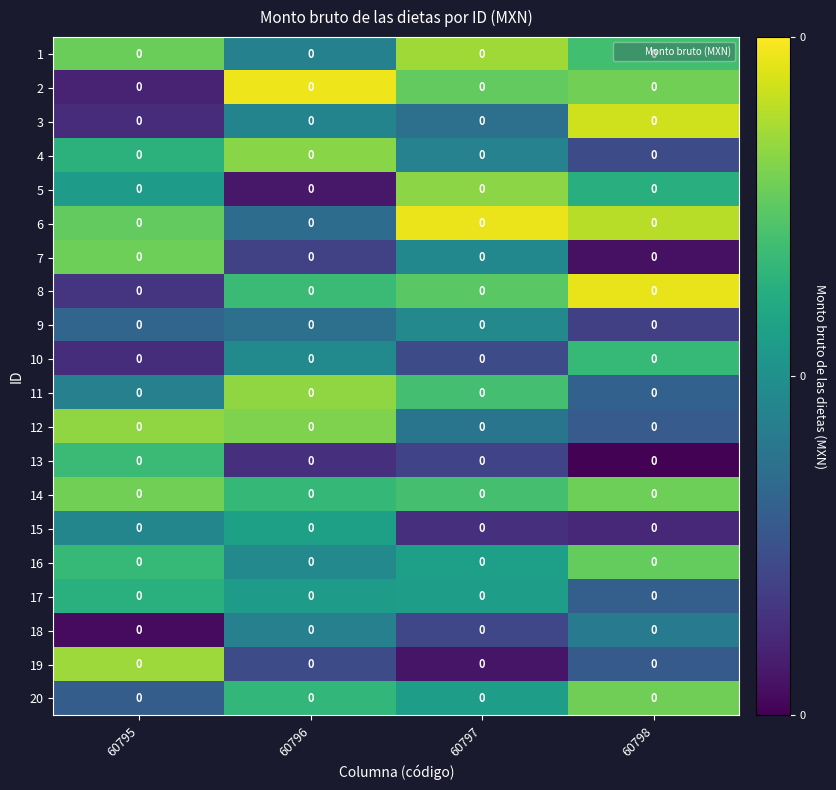

Is the value of 17 at 60796 greater than the value of 6 at 60795?

No